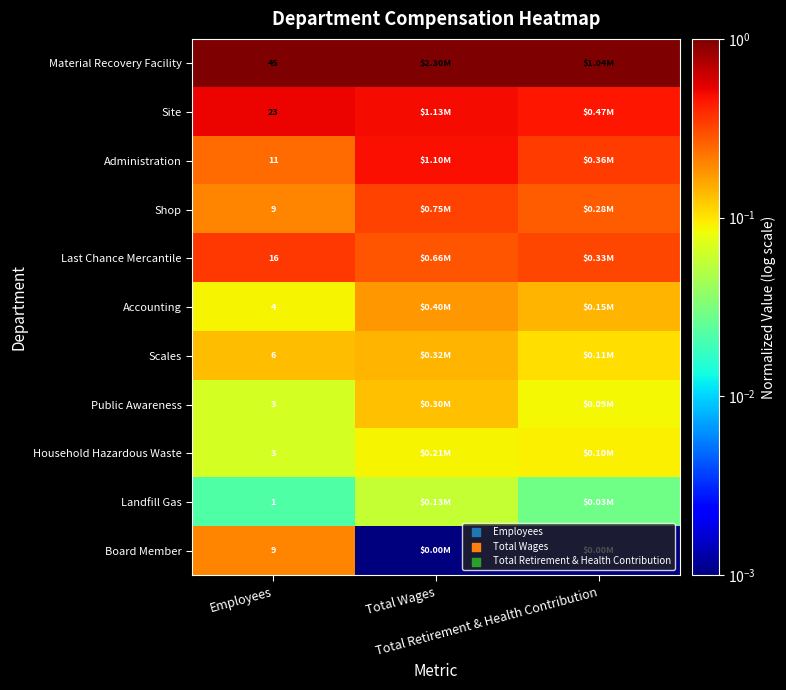

Is the value of Material Recovery Facility at Total Retirement & Health Contribution greater than the value of Shop at Employees?

Yes